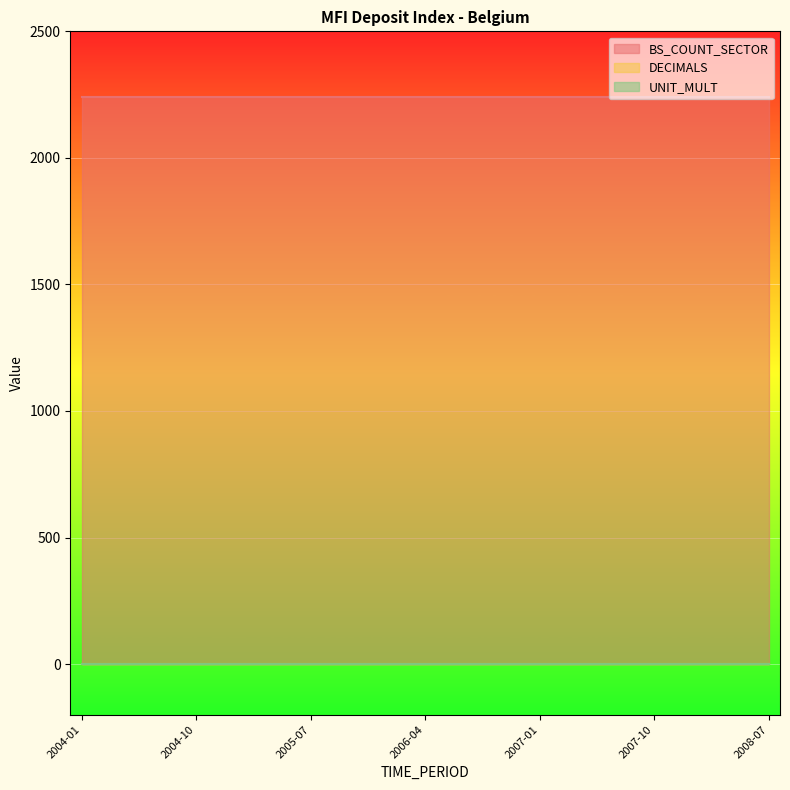

What is the maximum value shown in the chart?

2240